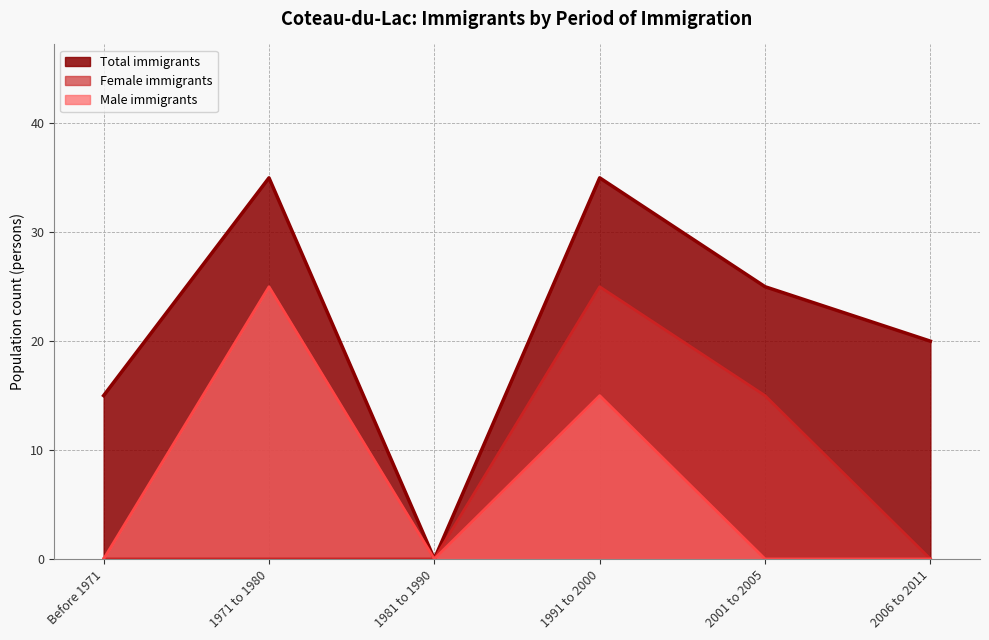

List the series in order of their peak value, lowest first.

Female, Male, Total